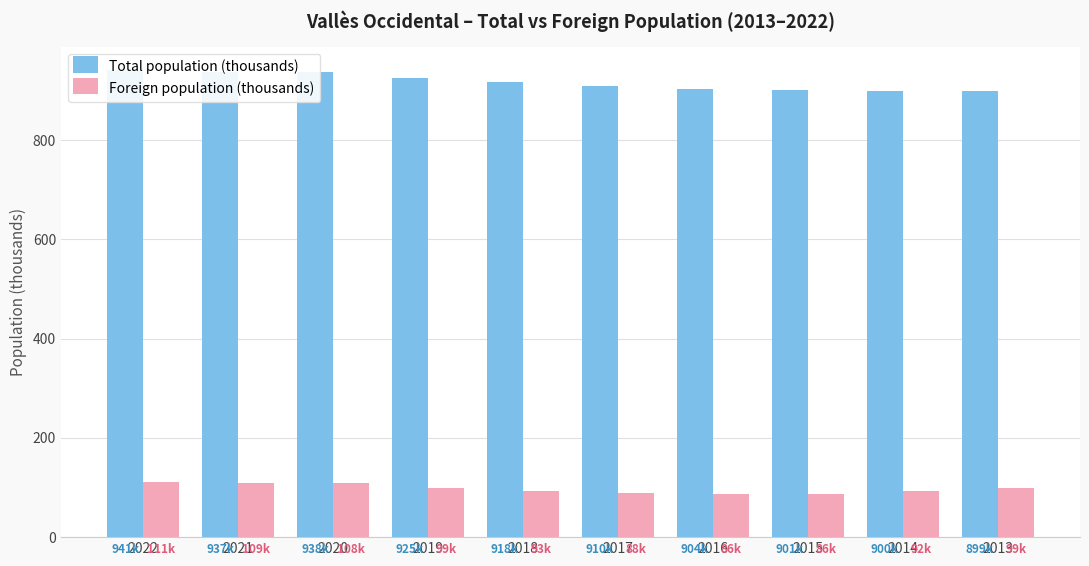

What is the value of the Total population (thousands) bar at the 2nd from the left?

937.4